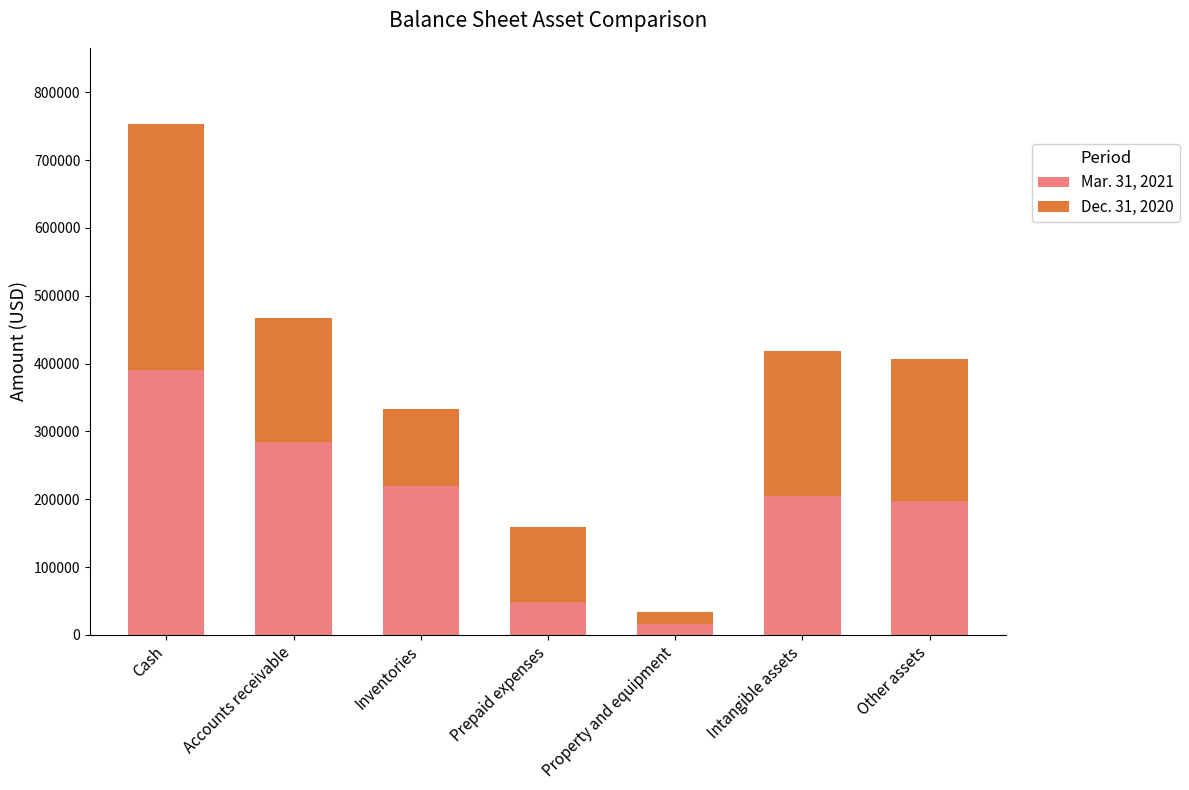

Reading left to right, list the values for the Mar. 31, 2021 series.

389995	285018	218869	48381	16094	205436	197680